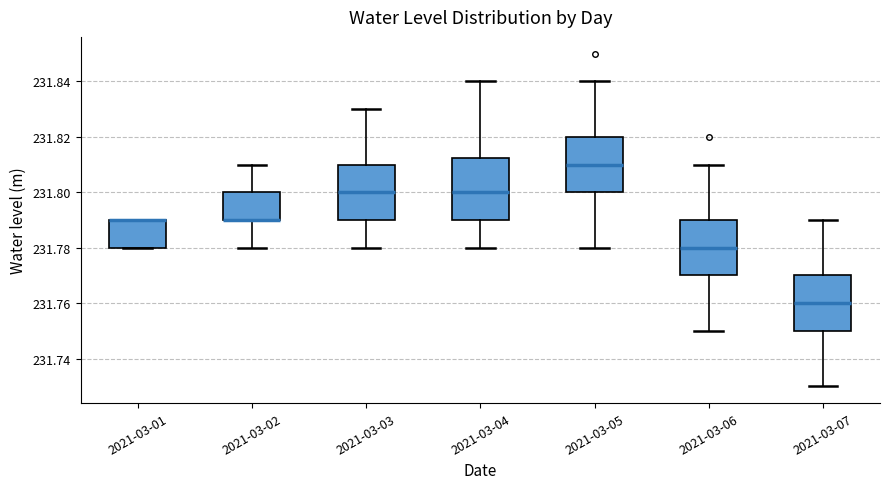

Reading left to right, read every box against the y-axis: the position of its median line, the range the box covers, and the ends of its whiskers. The values are not printed on the chart, so give them approximately, as read against the axis.

2021-03-01: median 231.790 (drawn on the box's upper edge), box 231.780 to 231.790, whiskers 231.780 to 231.790
2021-03-02: median 231.790 (drawn on the box's lower edge), box 231.790 to 231.800, whiskers 231.780 to 231.810
2021-03-03: median 231.800, box 231.790 to 231.810, whiskers 231.780 to 231.830
2021-03-04: median 231.800, box 231.790 to 231.812, whiskers 231.780 to 231.840
2021-03-05: median 231.810, box 231.800 to 231.820, whiskers 231.780 to 231.840
2021-03-06: median 231.780, box 231.770 to 231.790, whiskers 231.750 to 231.810
2021-03-07: median 231.760, box 231.750 to 231.770, whiskers 231.730 to 231.790